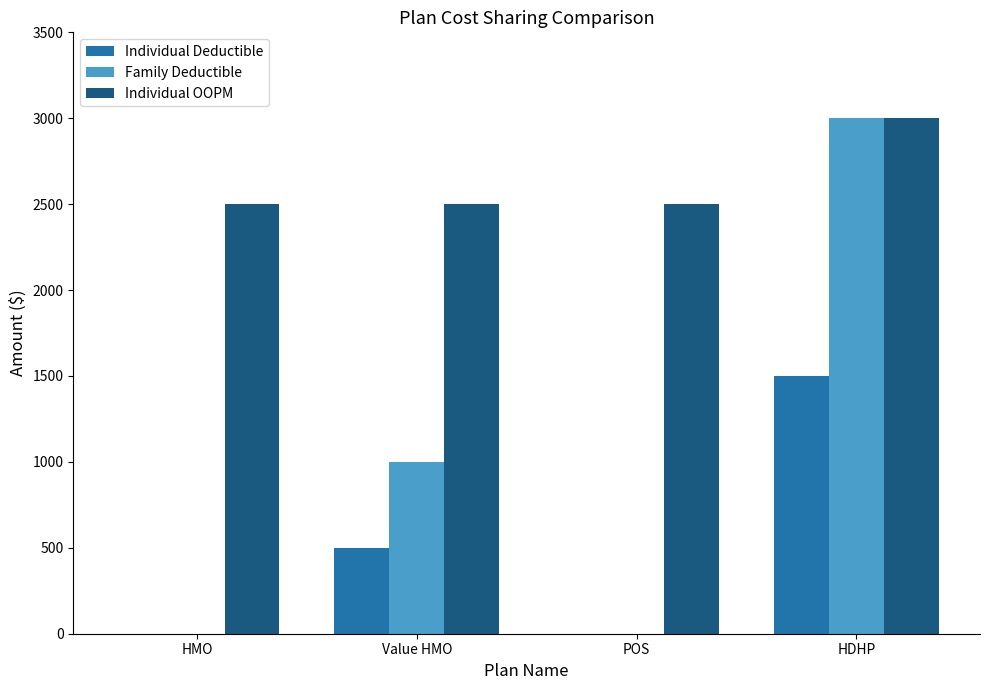

At which label is Individual Deductible closest to 750?

Value HMO